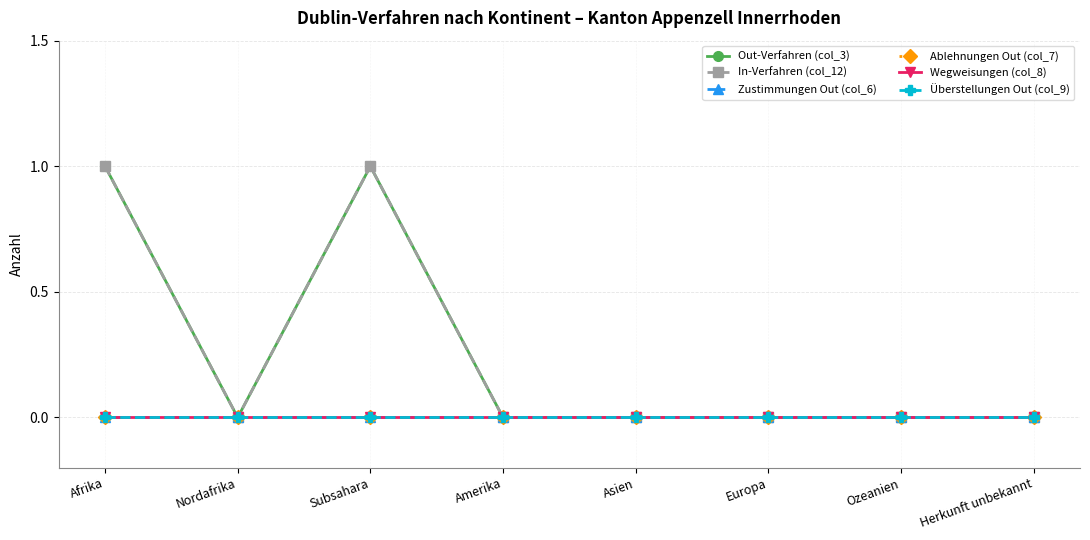

At Afrika, list the series in order from smallest to largest.

Zustimmungen Out (col_6), Ablehnungen Out (col_7), Wegweisungen (col_8), Überstellungen Out (col_9), Out-Verfahren (col_3), In-Verfahren (col_12)